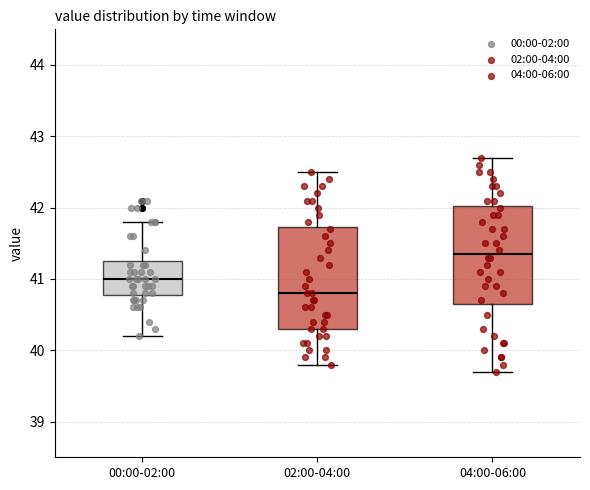

Reading left to right, transcribe this box plot: for each box, give where its median line is, the range the box spans, and where its two whiskers end, as read against the y-axis. The values are not printed on the chart, so give them approximately, as read against the axis.

00:00-02:00: median 41.0, box 40.8 to 41.3, whiskers 40.2 to 41.8
02:00-04:00: median 40.8, box 40.3 to 41.7, whiskers 39.8 to 42.5
04:00-06:00: median 41.4, box 40.7 to 42.0, whiskers 39.7 to 42.7